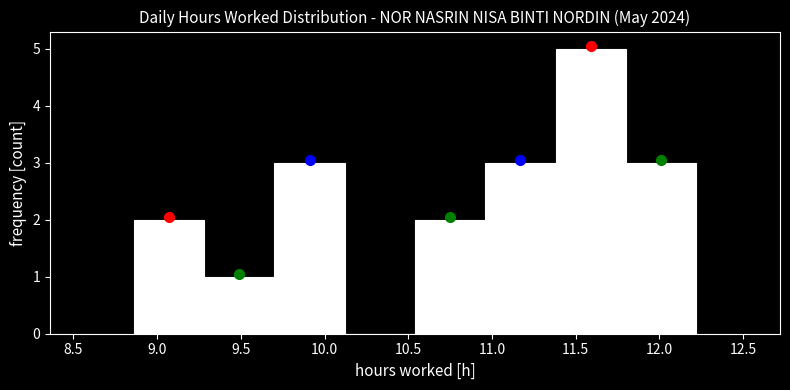

Reading left to right, list every bar in this chart as the range it spans on the x-axis followed by its height. Neither the bar edges nor the heights are printed on the chart, so give them approximately, as read against the axes.

8.86 to 9.28: 2
9.28 to 9.70: 1
9.70 to 10.12: 3
10.12 to 10.54: 0
10.54 to 10.96: 2
10.96 to 11.38: 3
11.38 to 11.80: 5
11.80 to 12.22: 3